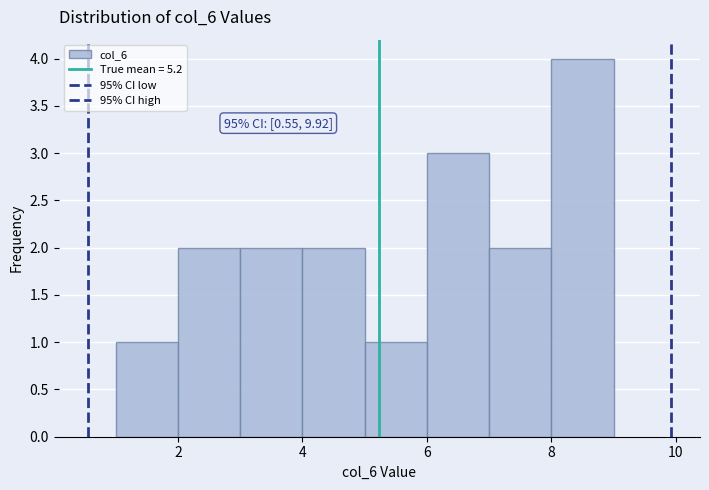

Which range on the x-axis has the tallest bar?

8 to 9